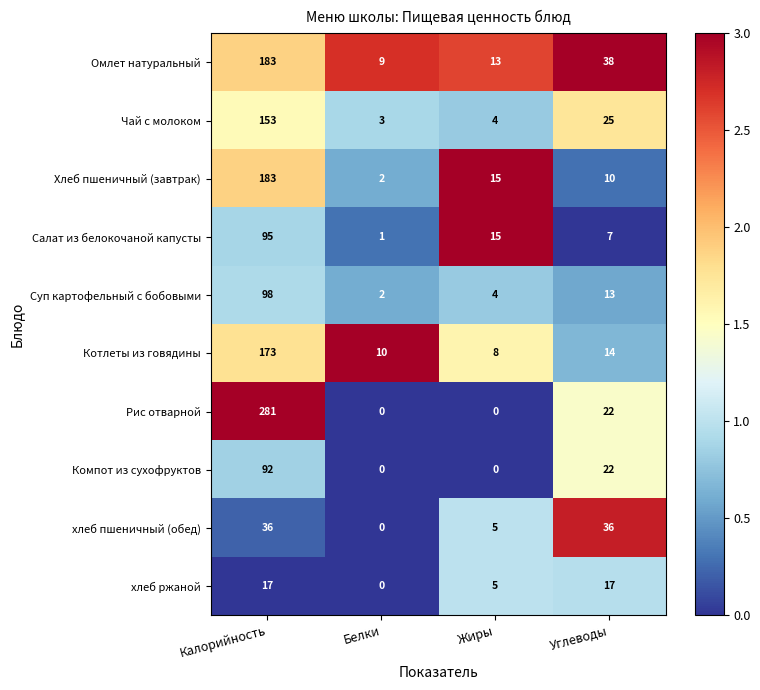

Count the number of categories in the chart.

4